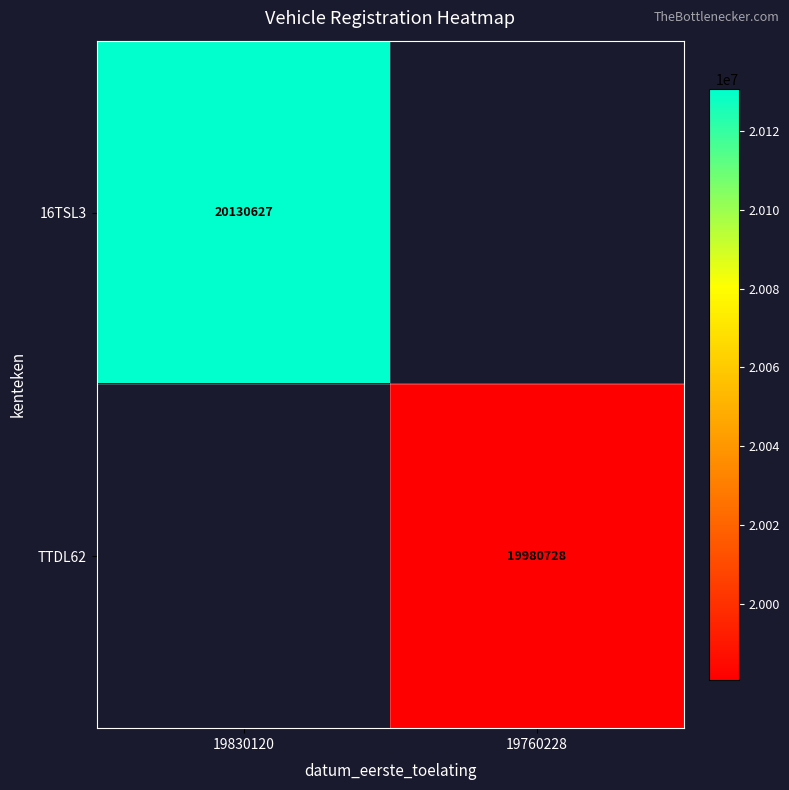

How many distinct data groups are displayed?

2